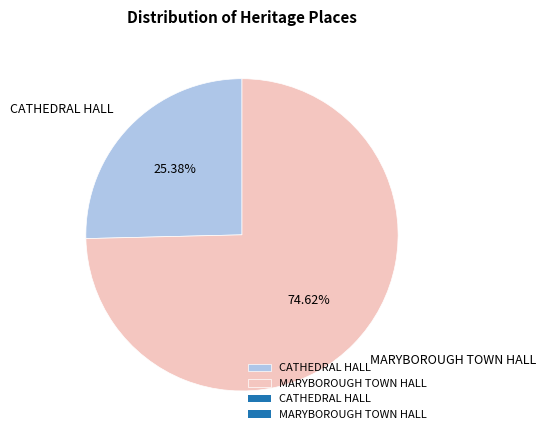

The MARYBOROUGH TOWN HALL slice represents 65% of the pie. True or false?

False